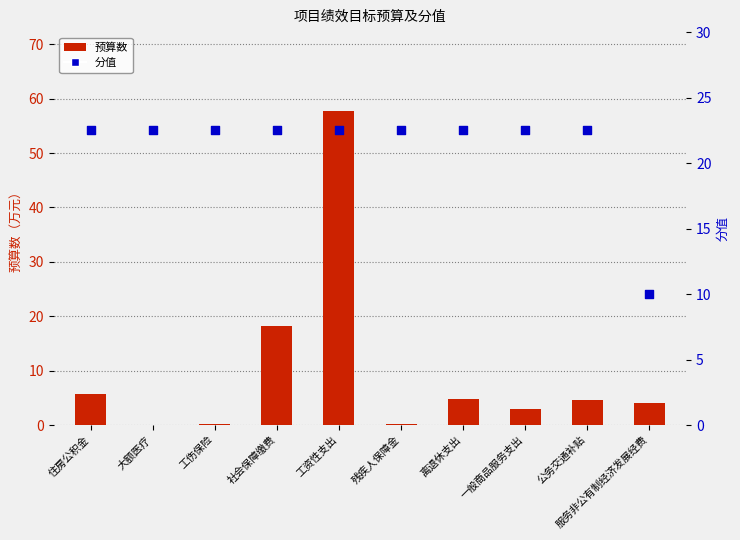

Is the value of 分值 at 社会保障缴费 greater than the value of 预算数 at 服务非公有制经济发展经费?

Yes